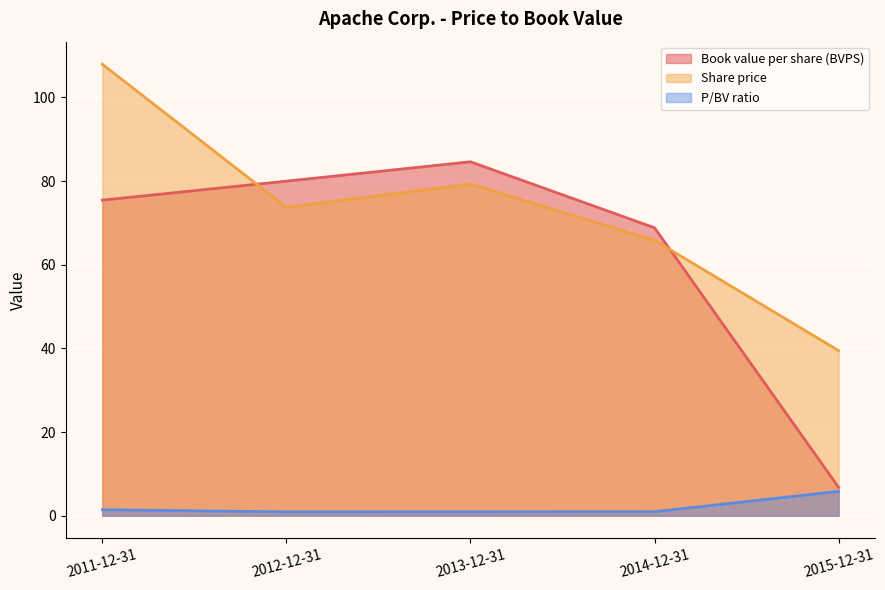

What is the label of the 2nd point from the left?

2012-12-31